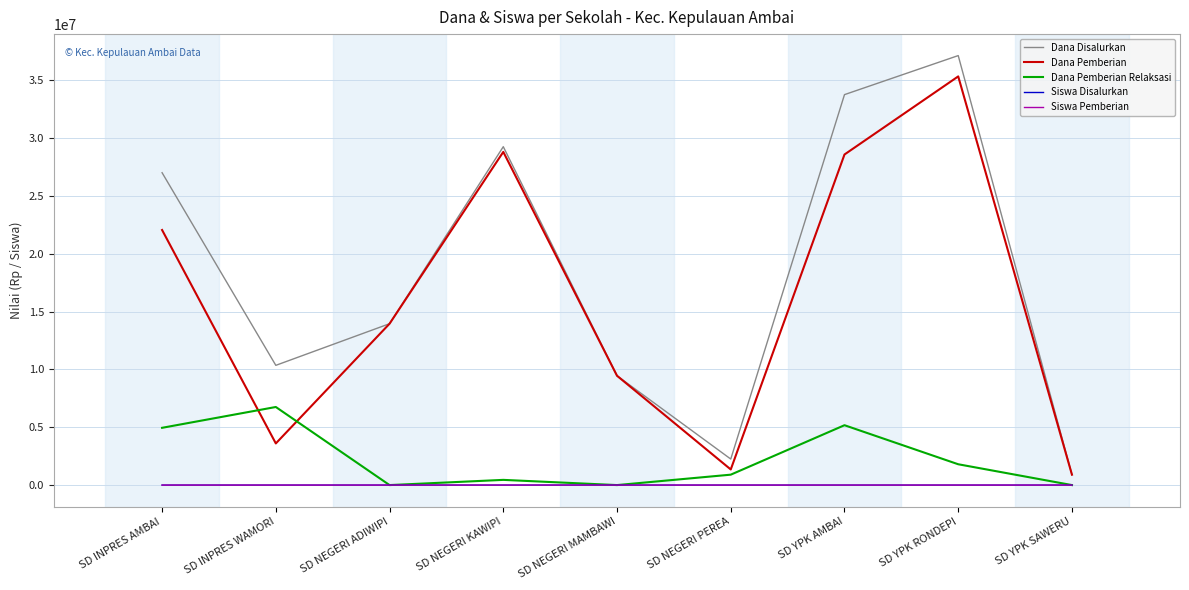

Which series has the largest range (max minus min)?

Dana Disalurkan